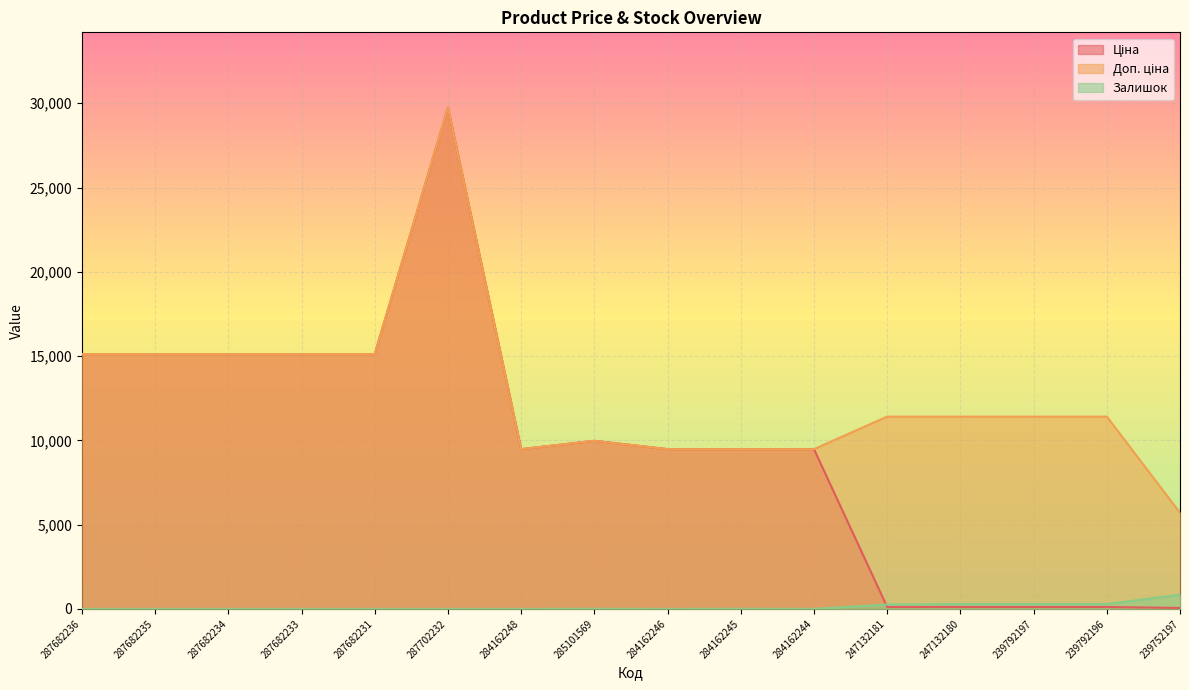

How many lines are shown in the chart?

3